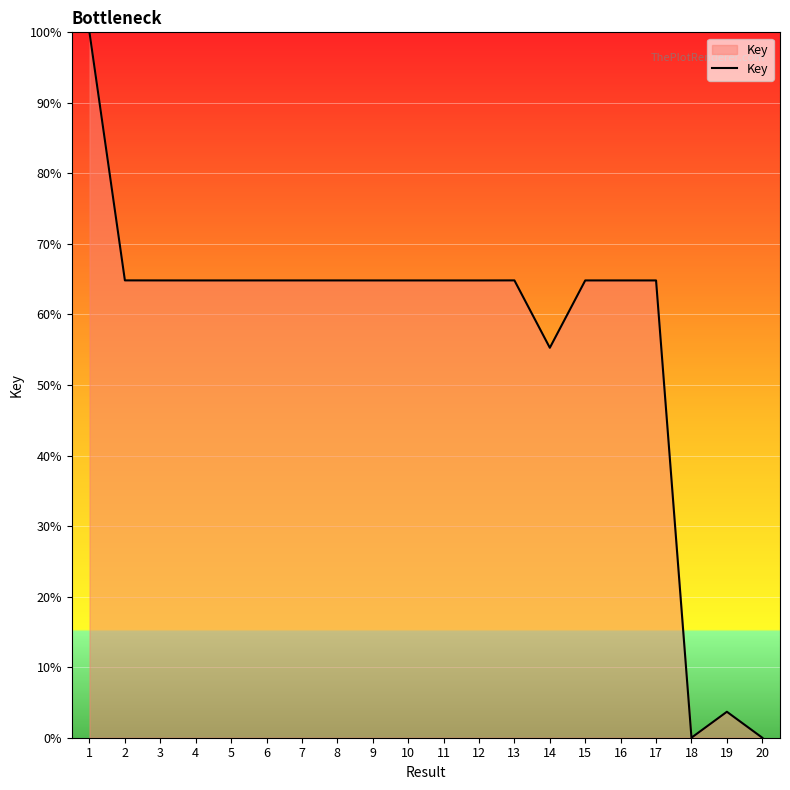

Read the value at 8.

64.8